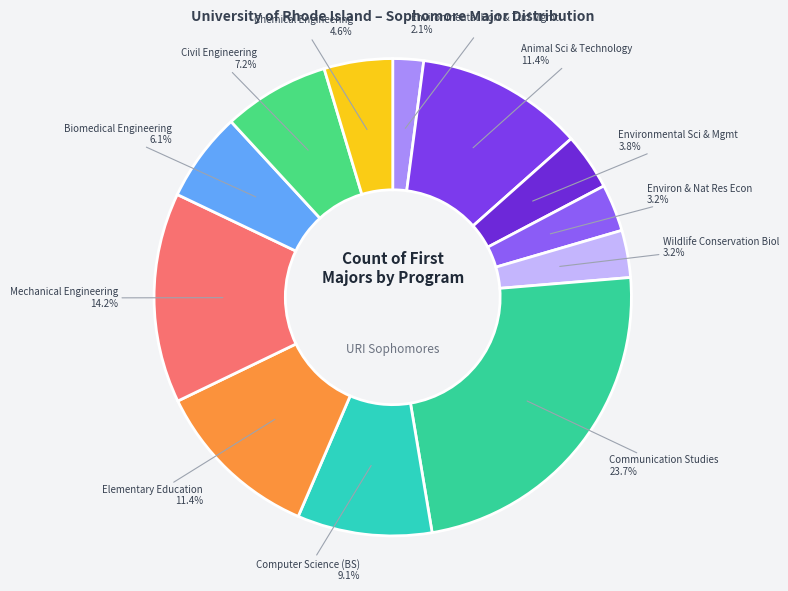

Count the number of slices in the pie.

12